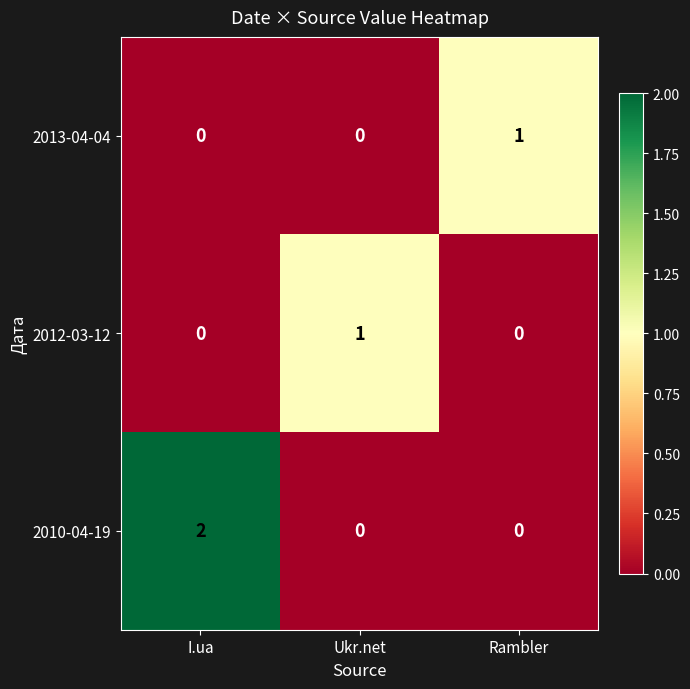

Which category has the highest value in the 2012-03-12 series?

Ukr.net